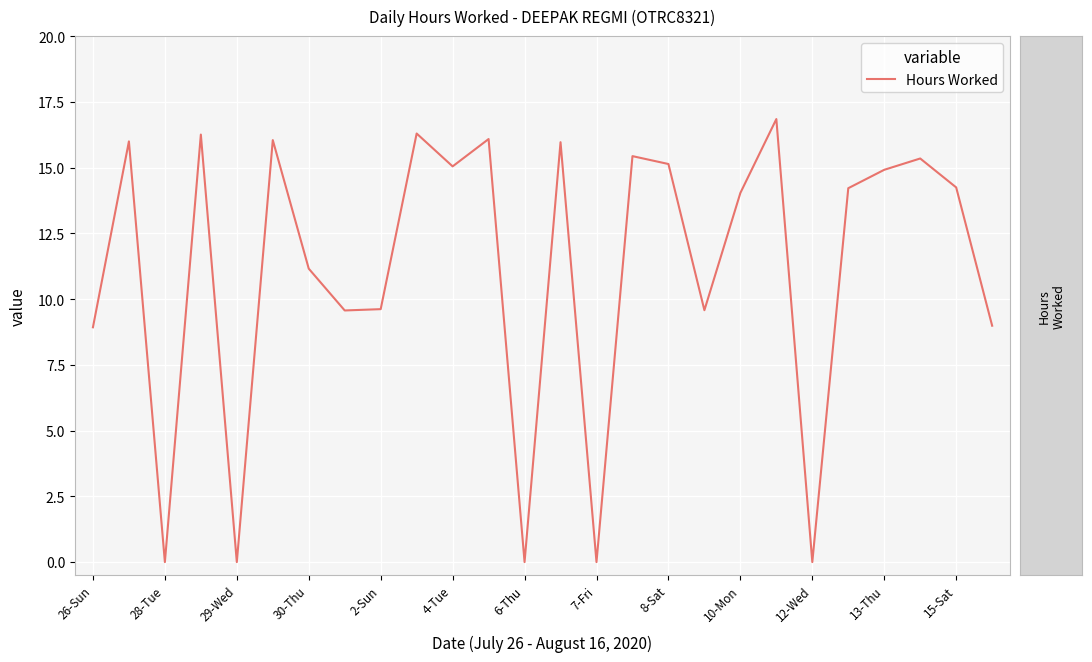

What is the maximum value shown in the chart?

16.9